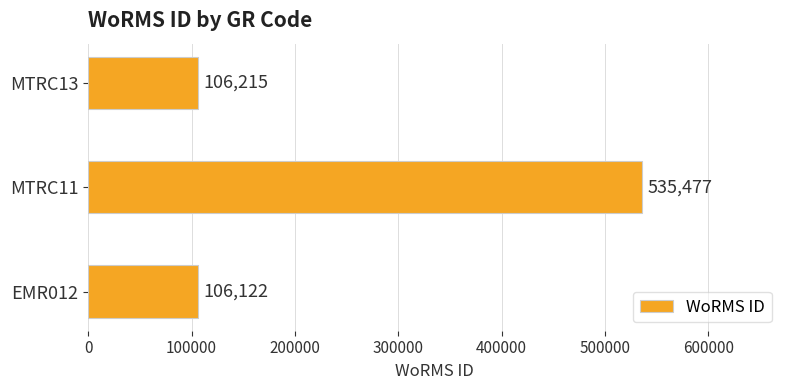

What is the minimum value shown in the chart?

106122